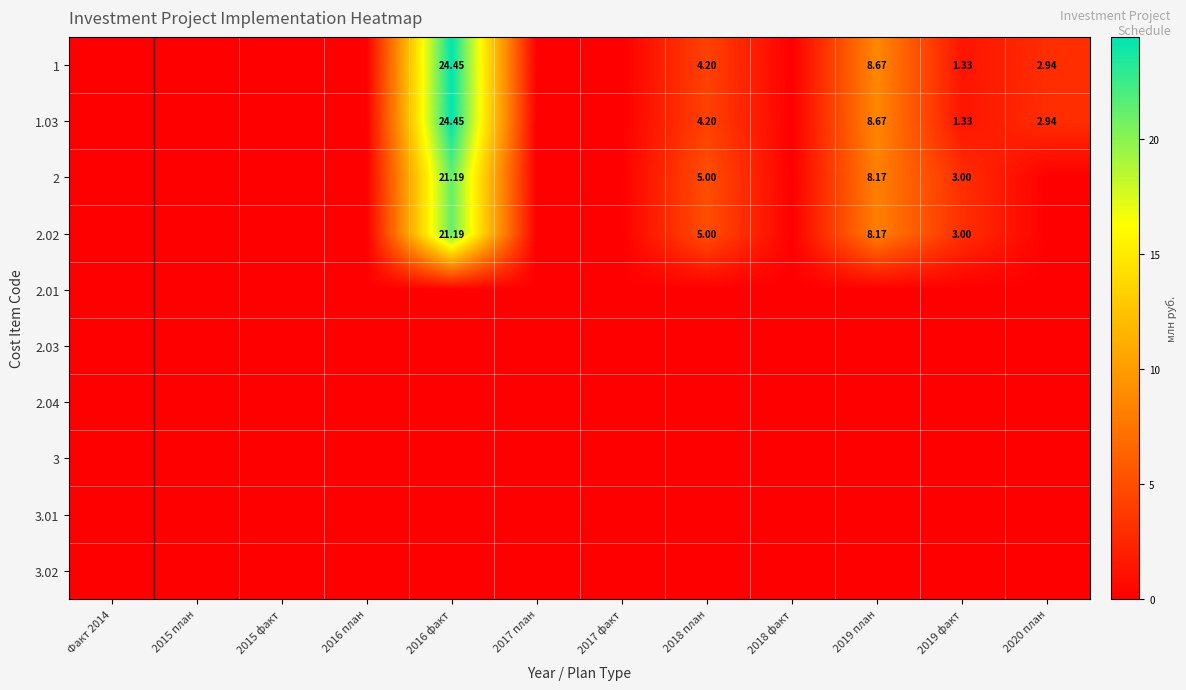

Rank the categories by 2.02 value from highest to lowest.

2016 факт, 2019 план, 2018 план, 2019 факт, Факт 2014, 2015 план, 2015 факт, 2016 план, 2017 план, 2017 факт, 2018 факт, 2020 план